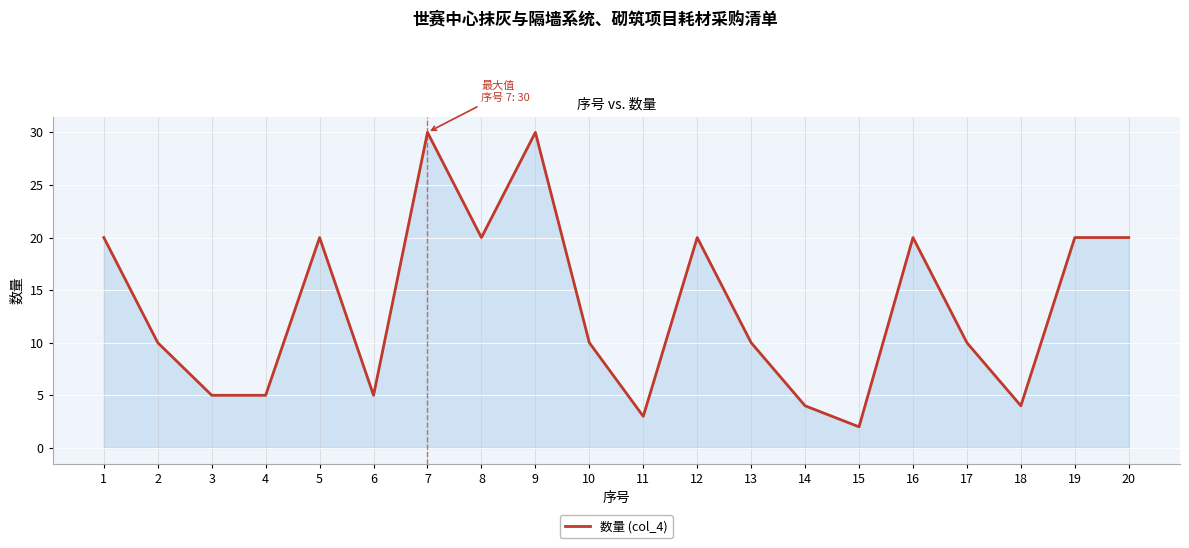

What is the difference between the maximum and minimum values?

28